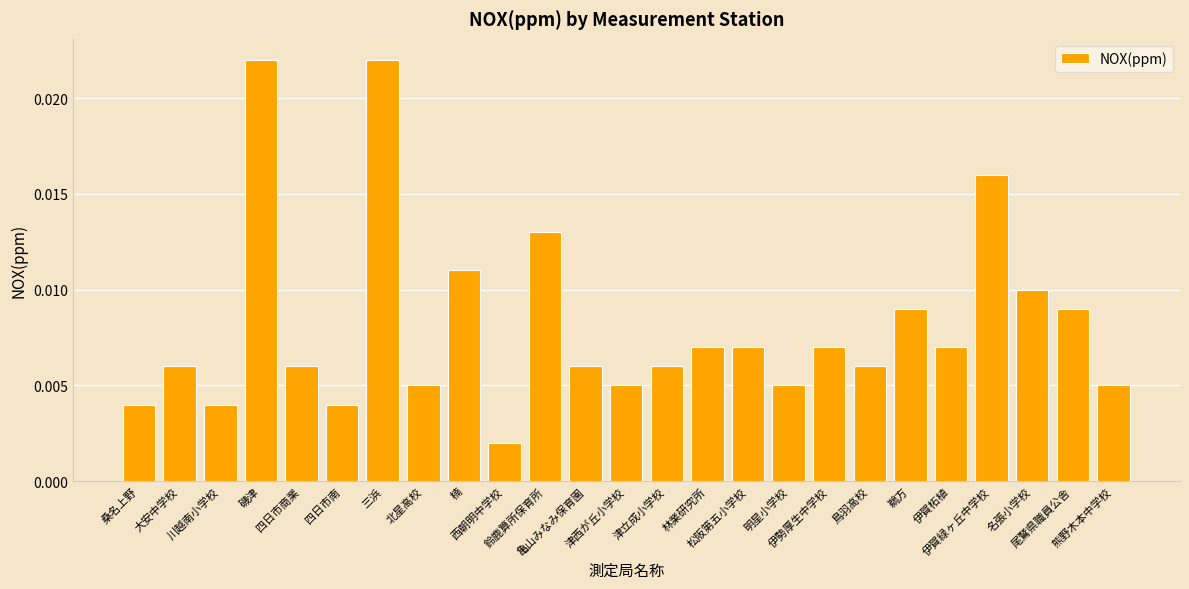

What is the sum of all values?

0.2